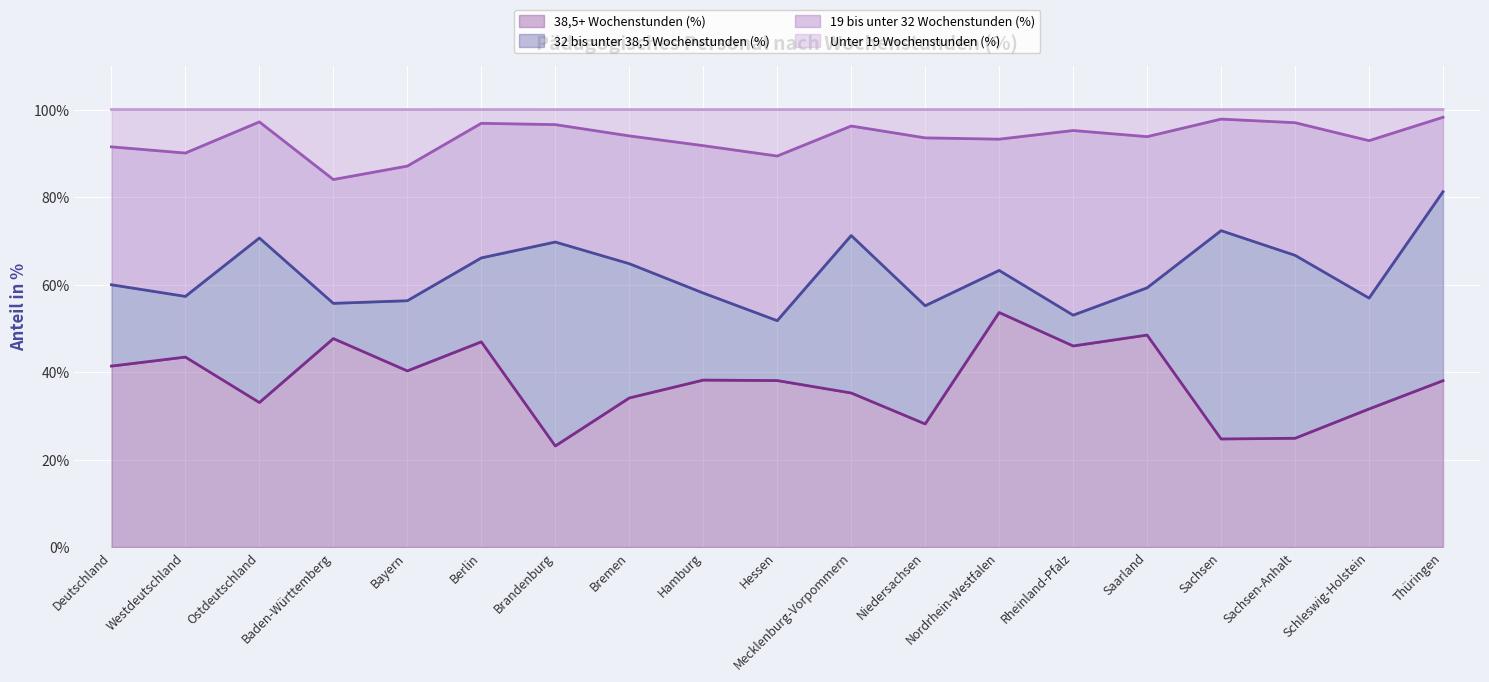

What is the label of the 14th point from the right?

Berlin